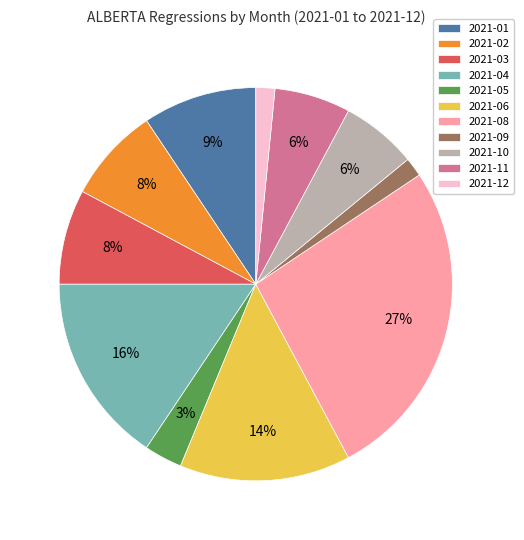

To the nearest percent, what is the difference between the largest and smallest slice percentages?

25%